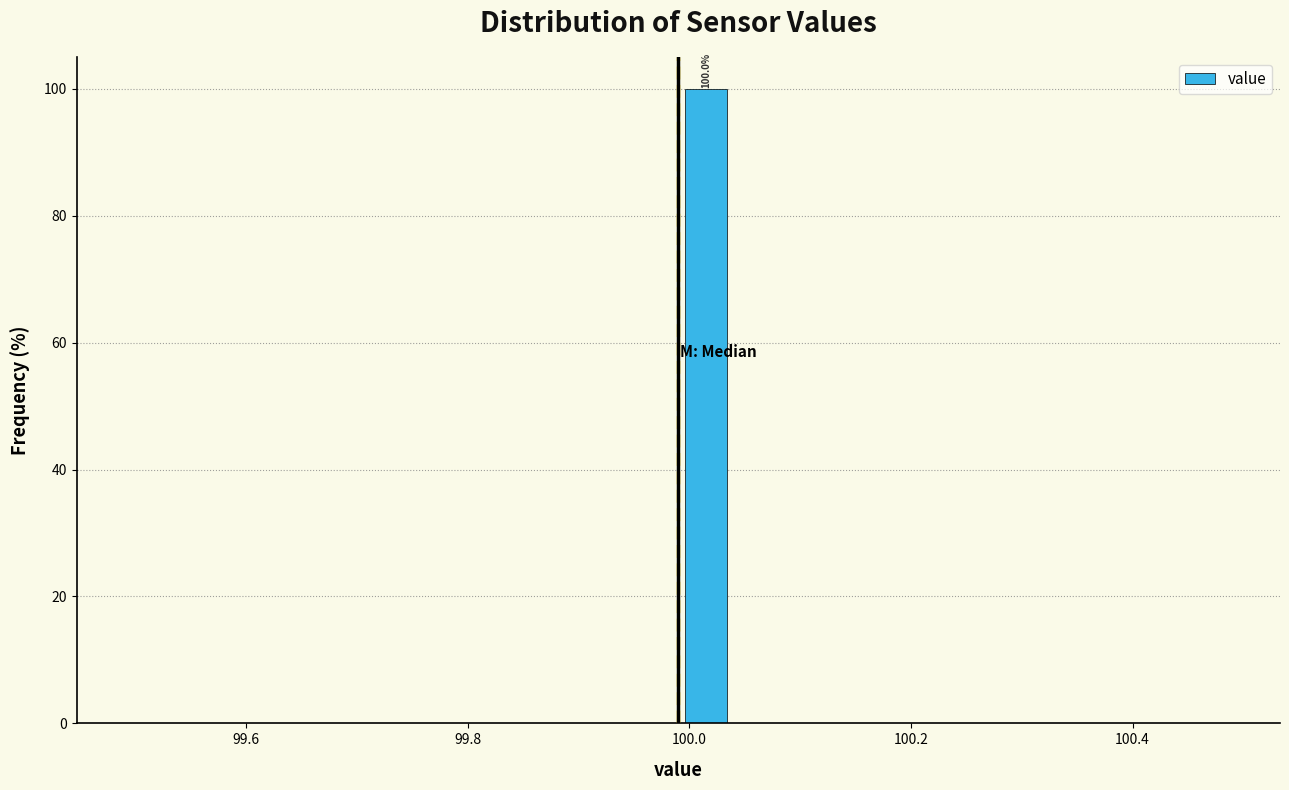

Around what value on the x-axis is the tallest bar? Give the approximate position of its centre, as read against the axis.

100.02